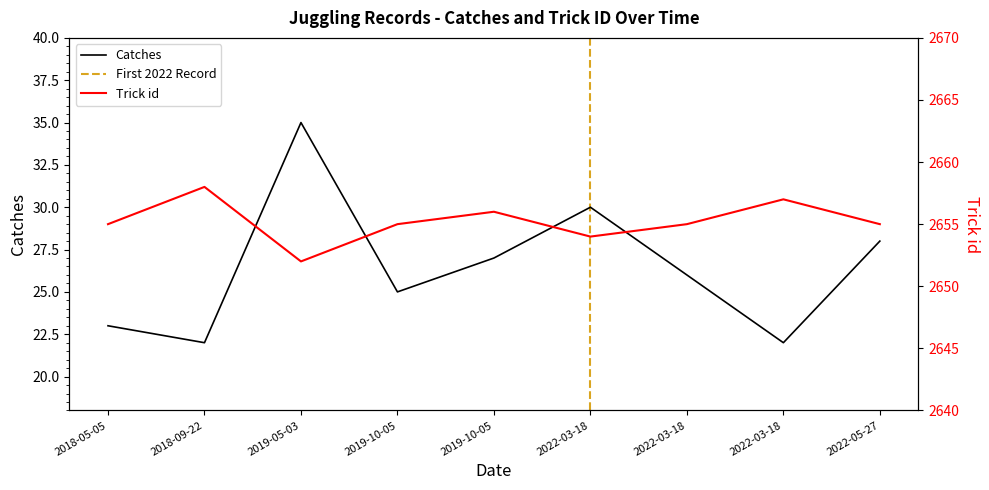

List the series in order of their overall mean, highest first.

Trick id, Catches